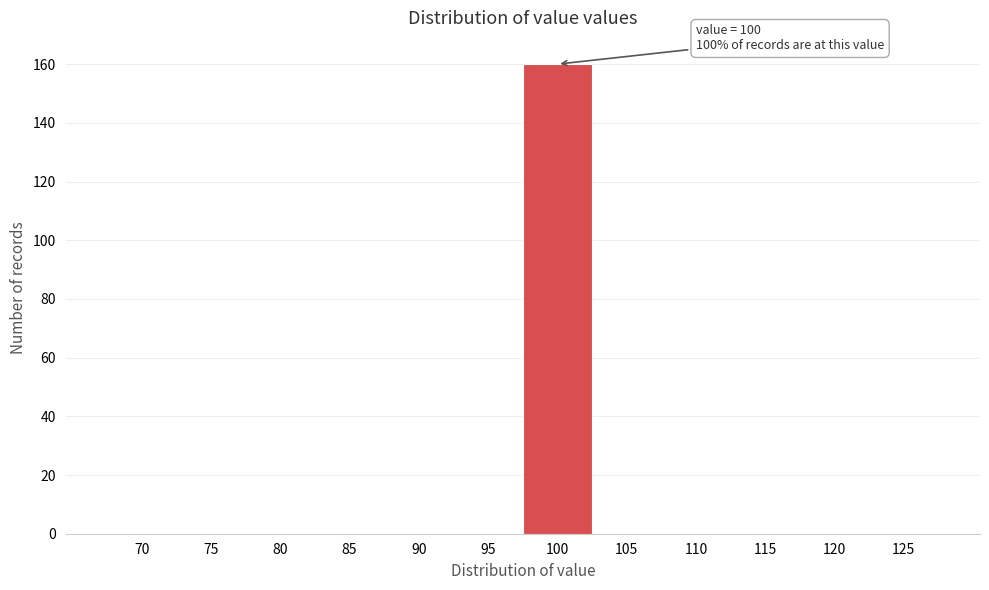

Reading right to left, transcribe all the data shown in this chart.

125=0	120=0	115=0	110=0	105=0	100=160	95=0	90=0	85=0	80=0	75=0	70=0